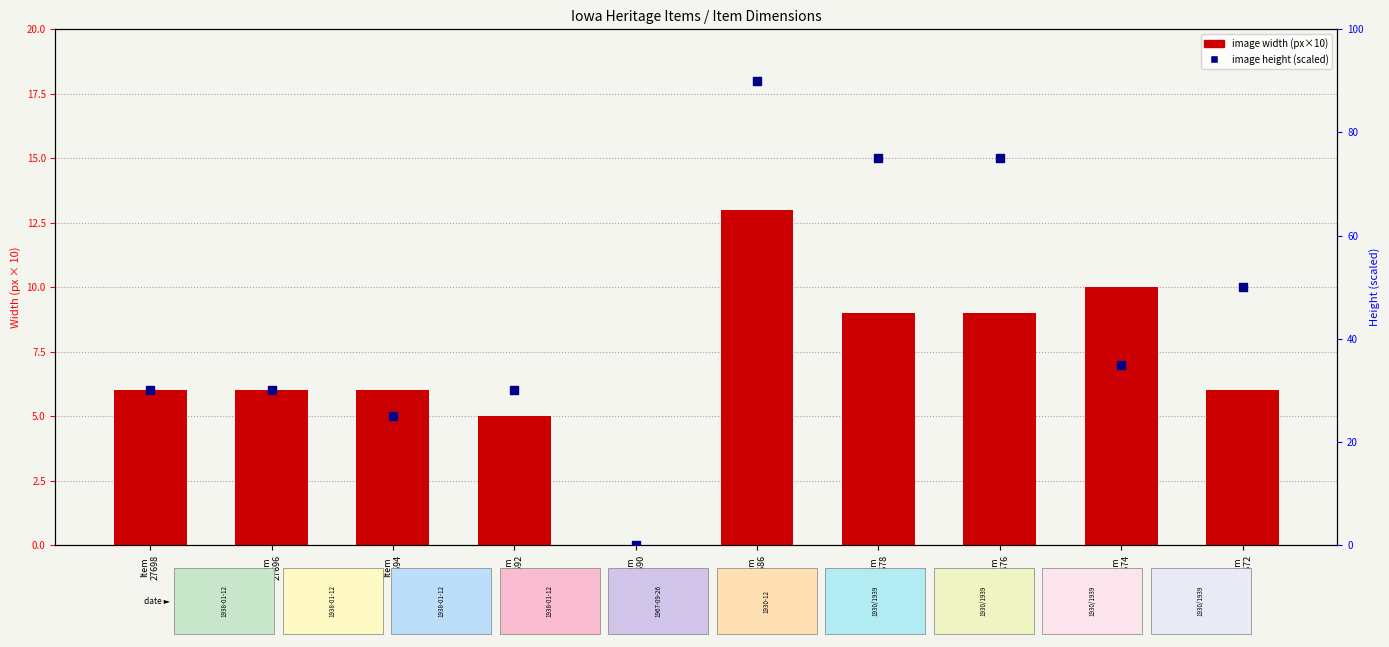

What are all the series names shown in the legend?

image width (px×10), image height (scaled)